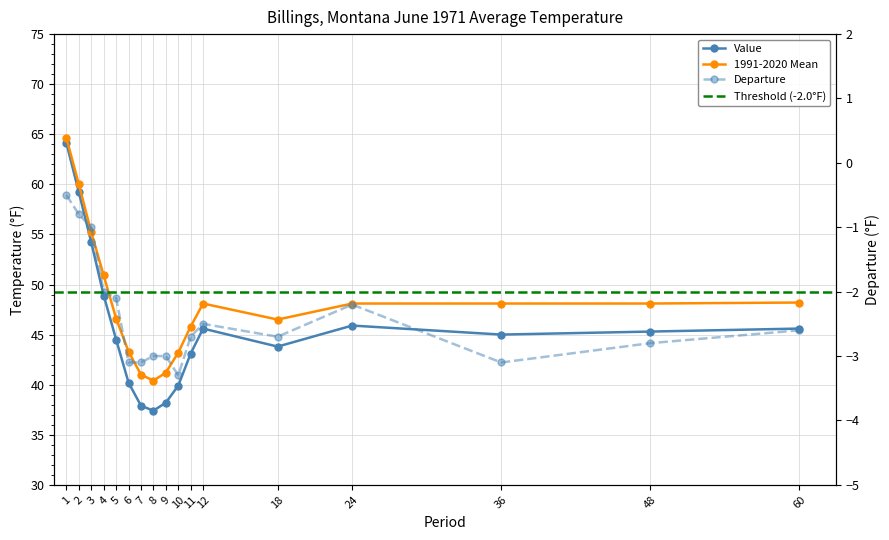

At which category is the sum across all series the highest?

1